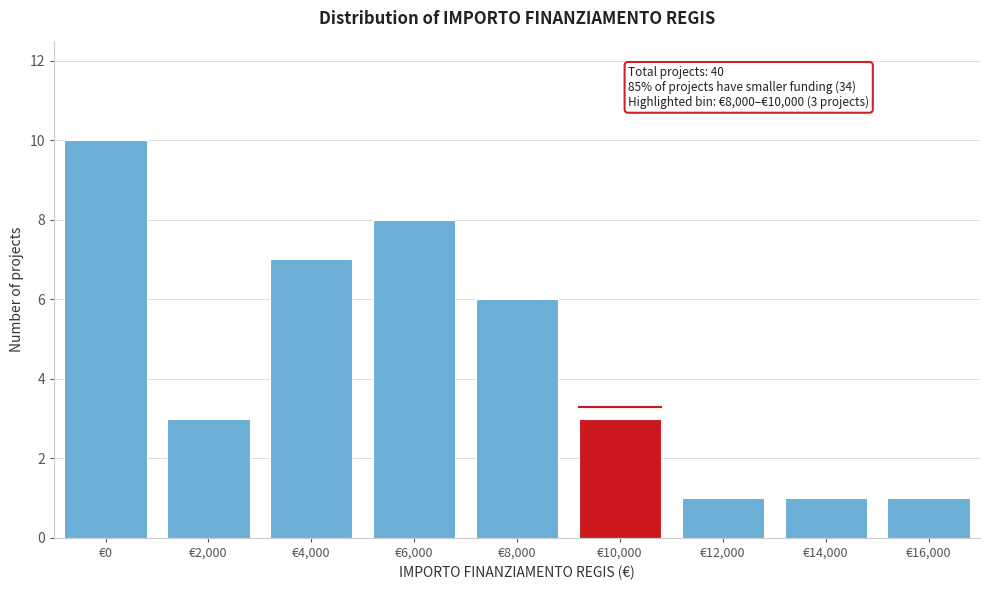

Reading right to left, what are all the values shown in this chart?

€16,000=1	€14,000=1	€12,000=1	€10,000=3	€8,000=6	€6,000=8	€4,000=7	€2,000=3	€0=10